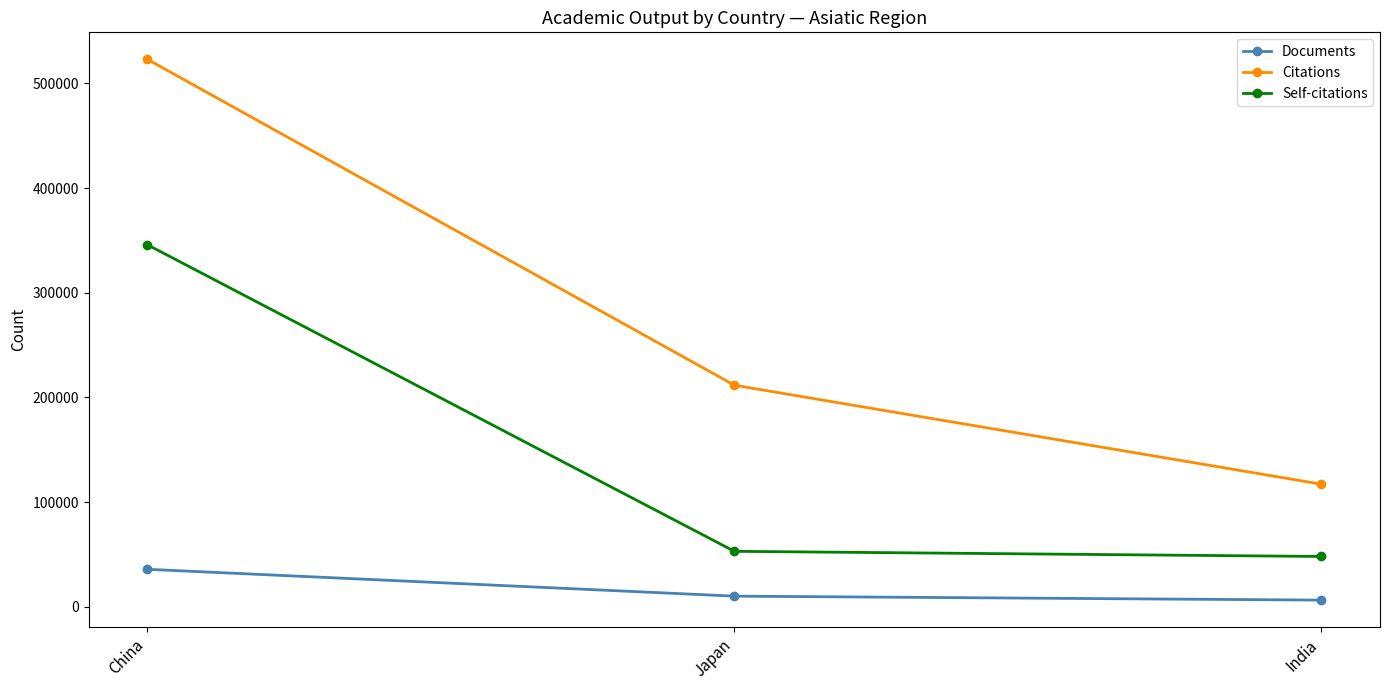

What is the total value across all series at India?

171523